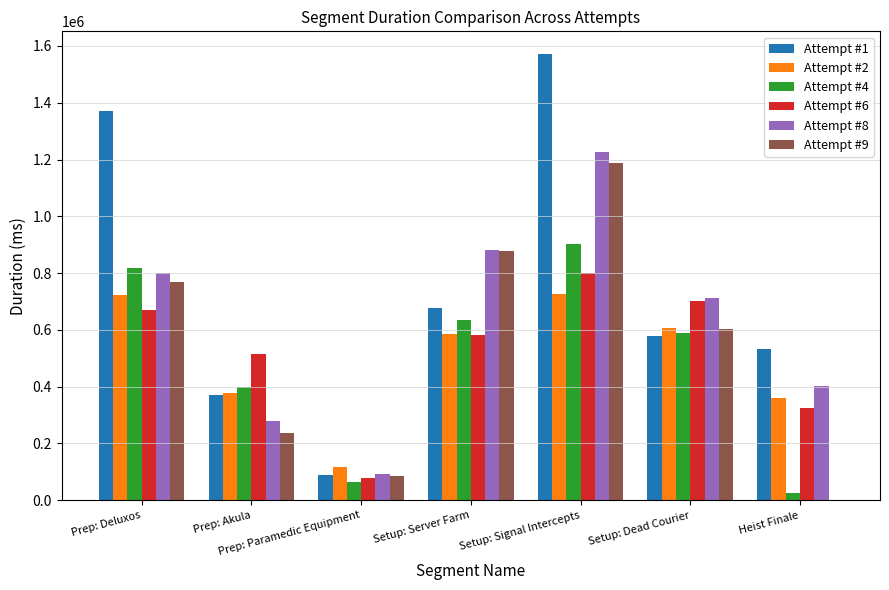

Which series has the largest total across all categories?

Attempt #1